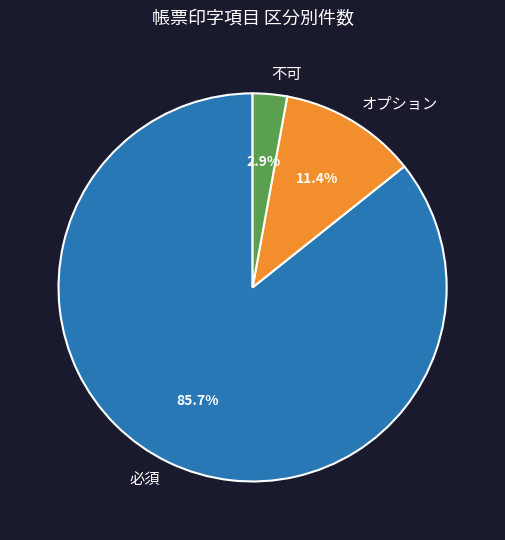

To the nearest percent, what portion does 不可 represent?

3%